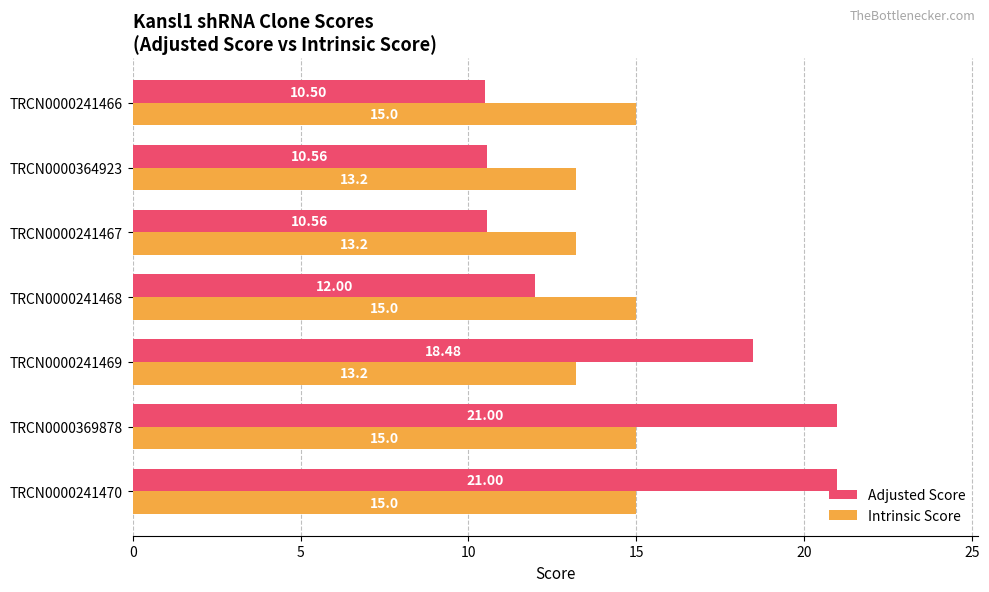

What is the sum of all Adjusted Score values?

104.1